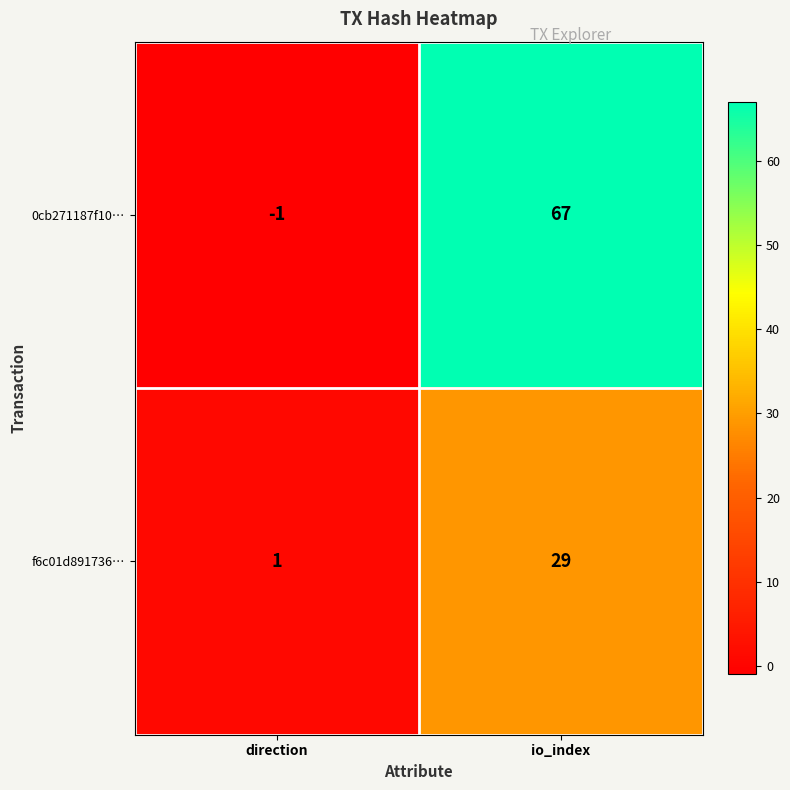

What is the smallest value displayed?

-1